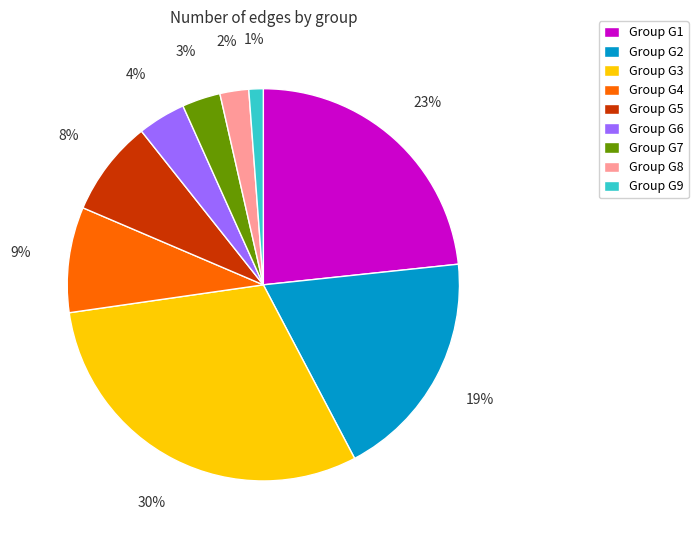

To the nearest percent, what percentage of the pie is Group G7?

3%